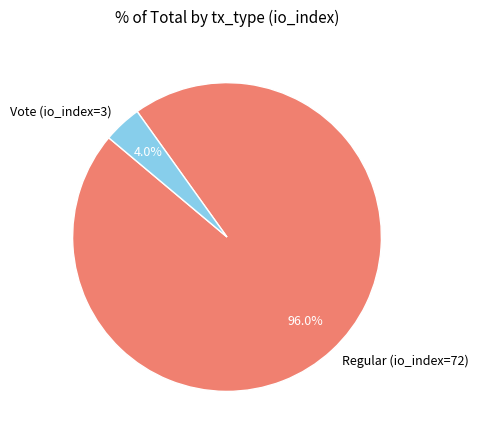

How many slices are in this pie chart?

2